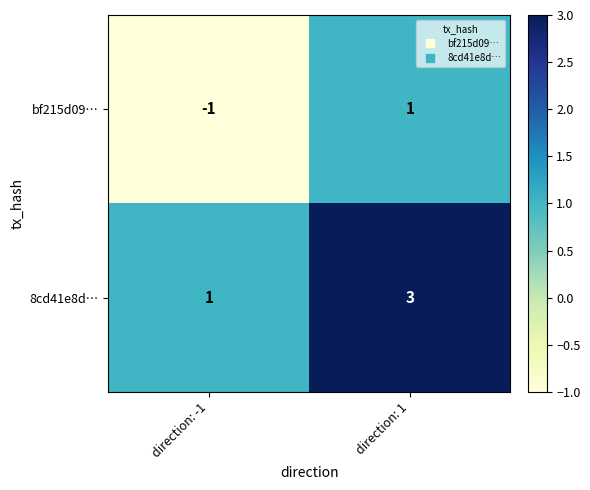

What is the greatest value displayed?

3